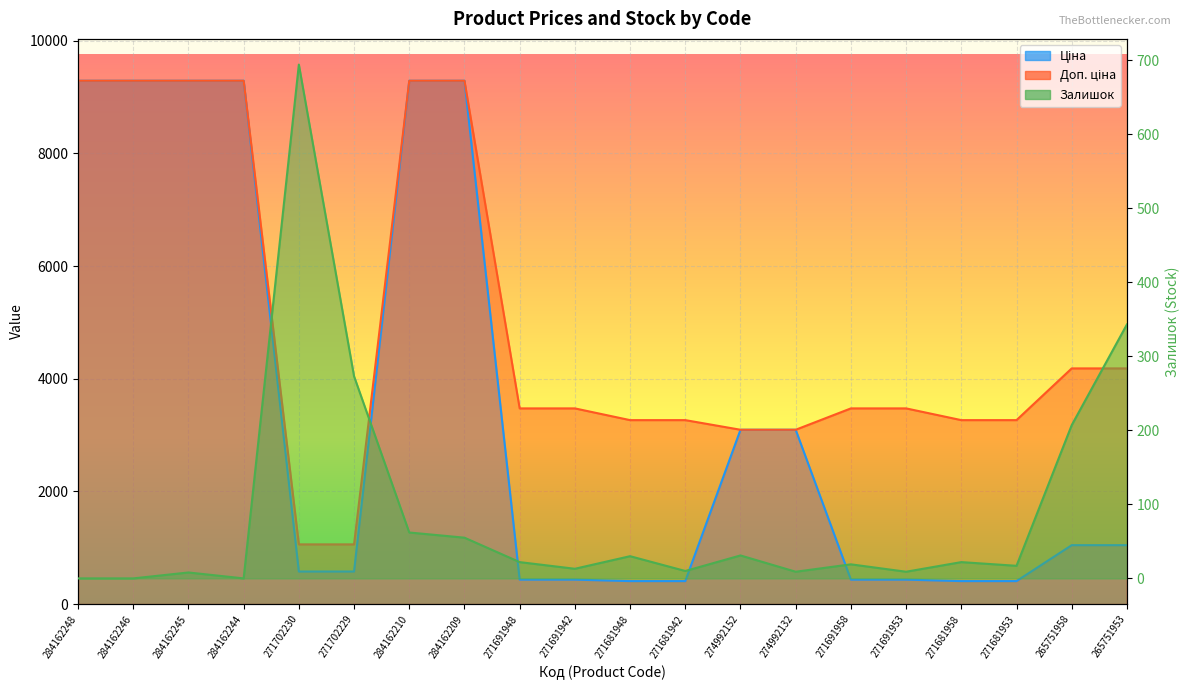

True or false: Доп. ціна and Ціна intersect in this chart.

False